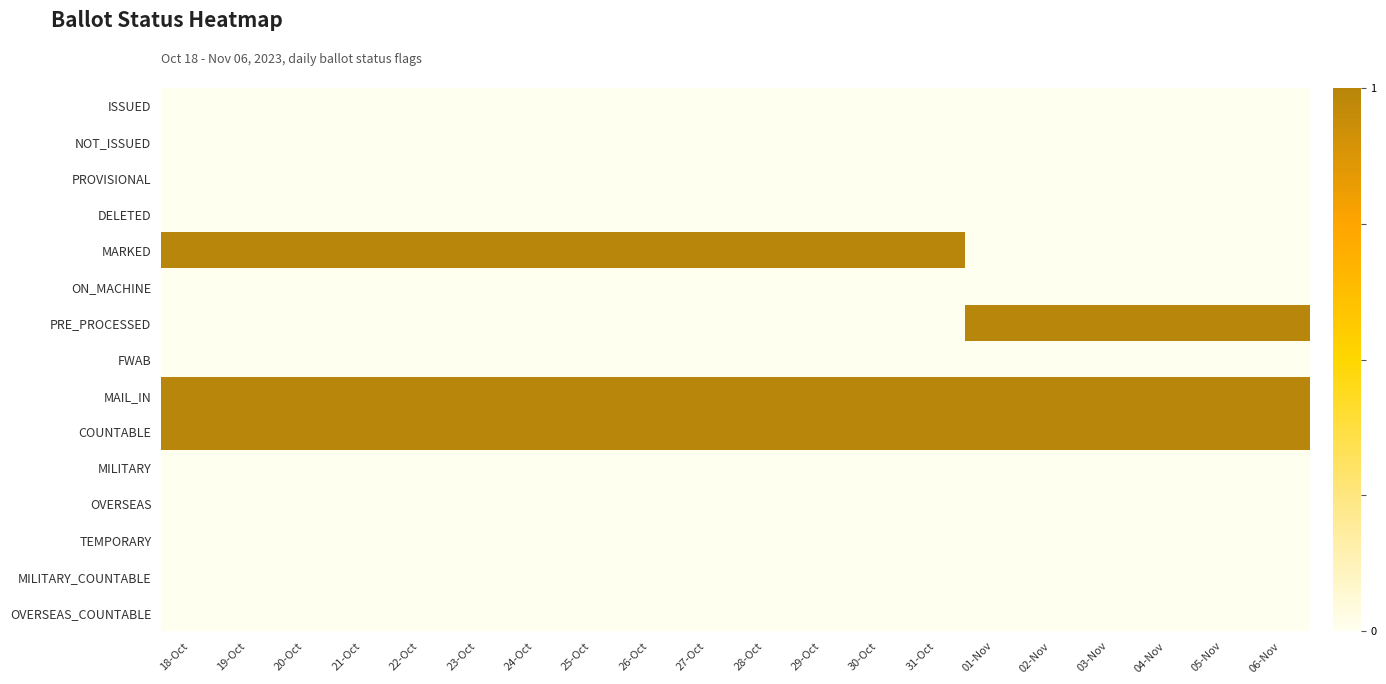

Reading left to right, transcribe all the data shown in this chart.

ISSUED: 18-Oct=0	19-Oct=0	20-Oct=0	21-Oct=0	22-Oct=0	23-Oct=0	24-Oct=0	25-Oct=0	26-Oct=0	27-Oct=0	28-Oct=0	29-Oct=0	30-Oct=0	31-Oct=0	01-Nov=0	02-Nov=0	03-Nov=0	04-Nov=0	05-Nov=0	06-Nov=0
NOT_ISSUED: 18-Oct=0	19-Oct=0	20-Oct=0	21-Oct=0	22-Oct=0	23-Oct=0	24-Oct=0	25-Oct=0	26-Oct=0	27-Oct=0	28-Oct=0	29-Oct=0	30-Oct=0	31-Oct=0	01-Nov=0	02-Nov=0	03-Nov=0	04-Nov=0	05-Nov=0	06-Nov=0
PROVISIONAL: 18-Oct=0	19-Oct=0	20-Oct=0	21-Oct=0	22-Oct=0	23-Oct=0	24-Oct=0	25-Oct=0	26-Oct=0	27-Oct=0	28-Oct=0	29-Oct=0	30-Oct=0	31-Oct=0	01-Nov=0	02-Nov=0	03-Nov=0	04-Nov=0	05-Nov=0	06-Nov=0
DELETED: 18-Oct=0	19-Oct=0	20-Oct=0	21-Oct=0	22-Oct=0	23-Oct=0	24-Oct=0	25-Oct=0	26-Oct=0	27-Oct=0	28-Oct=0	29-Oct=0	30-Oct=0	31-Oct=0	01-Nov=0	02-Nov=0	03-Nov=0	04-Nov=0	05-Nov=0	06-Nov=0
MARKED: 18-Oct=1	19-Oct=1	20-Oct=1	21-Oct=1	22-Oct=1	23-Oct=1	24-Oct=1	25-Oct=1	26-Oct=1	27-Oct=1	28-Oct=1	29-Oct=1	30-Oct=1	31-Oct=1	01-Nov=0	02-Nov=0	03-Nov=0	04-Nov=0	05-Nov=0	06-Nov=0
ON_MACHINE: 18-Oct=0	19-Oct=0	20-Oct=0	21-Oct=0	22-Oct=0	23-Oct=0	24-Oct=0	25-Oct=0	26-Oct=0	27-Oct=0	28-Oct=0	29-Oct=0	30-Oct=0	31-Oct=0	01-Nov=0	02-Nov=0	03-Nov=0	04-Nov=0	05-Nov=0	06-Nov=0
PRE_PROCESSED: 18-Oct=0	19-Oct=0	20-Oct=0	21-Oct=0	22-Oct=0	23-Oct=0	24-Oct=0	25-Oct=0	26-Oct=0	27-Oct=0	28-Oct=0	29-Oct=0	30-Oct=0	31-Oct=0	01-Nov=1	02-Nov=1	03-Nov=1	04-Nov=1	05-Nov=1	06-Nov=1
FWAB: 18-Oct=0	19-Oct=0	20-Oct=0	21-Oct=0	22-Oct=0	23-Oct=0	24-Oct=0	25-Oct=0	26-Oct=0	27-Oct=0	28-Oct=0	29-Oct=0	30-Oct=0	31-Oct=0	01-Nov=0	02-Nov=0	03-Nov=0	04-Nov=0	05-Nov=0	06-Nov=0
MAIL_IN: 18-Oct=1	19-Oct=1	20-Oct=1	21-Oct=1	22-Oct=1	23-Oct=1	24-Oct=1	25-Oct=1	26-Oct=1	27-Oct=1	28-Oct=1	29-Oct=1	30-Oct=1	31-Oct=1	01-Nov=1	02-Nov=1	03-Nov=1	04-Nov=1	05-Nov=1	06-Nov=1
COUNTABLE: 18-Oct=1	19-Oct=1	20-Oct=1	21-Oct=1	22-Oct=1	23-Oct=1	24-Oct=1	25-Oct=1	26-Oct=1	27-Oct=1	28-Oct=1	29-Oct=1	30-Oct=1	31-Oct=1	01-Nov=1	02-Nov=1	03-Nov=1	04-Nov=1	05-Nov=1	06-Nov=1
MILITARY: 18-Oct=0	19-Oct=0	20-Oct=0	21-Oct=0	22-Oct=0	23-Oct=0	24-Oct=0	25-Oct=0	26-Oct=0	27-Oct=0	28-Oct=0	29-Oct=0	30-Oct=0	31-Oct=0	01-Nov=0	02-Nov=0	03-Nov=0	04-Nov=0	05-Nov=0	06-Nov=0
OVERSEAS: 18-Oct=0	19-Oct=0	20-Oct=0	21-Oct=0	22-Oct=0	23-Oct=0	24-Oct=0	25-Oct=0	26-Oct=0	27-Oct=0	28-Oct=0	29-Oct=0	30-Oct=0	31-Oct=0	01-Nov=0	02-Nov=0	03-Nov=0	04-Nov=0	05-Nov=0	06-Nov=0
TEMPORARY: 18-Oct=0	19-Oct=0	20-Oct=0	21-Oct=0	22-Oct=0	23-Oct=0	24-Oct=0	25-Oct=0	26-Oct=0	27-Oct=0	28-Oct=0	29-Oct=0	30-Oct=0	31-Oct=0	01-Nov=0	02-Nov=0	03-Nov=0	04-Nov=0	05-Nov=0	06-Nov=0
MILITARY_COUNTABLE: 18-Oct=0	19-Oct=0	20-Oct=0	21-Oct=0	22-Oct=0	23-Oct=0	24-Oct=0	25-Oct=0	26-Oct=0	27-Oct=0	28-Oct=0	29-Oct=0	30-Oct=0	31-Oct=0	01-Nov=0	02-Nov=0	03-Nov=0	04-Nov=0	05-Nov=0	06-Nov=0
OVERSEAS_COUNTABLE: 18-Oct=0	19-Oct=0	20-Oct=0	21-Oct=0	22-Oct=0	23-Oct=0	24-Oct=0	25-Oct=0	26-Oct=0	27-Oct=0	28-Oct=0	29-Oct=0	30-Oct=0	31-Oct=0	01-Nov=0	02-Nov=0	03-Nov=0	04-Nov=0	05-Nov=0	06-Nov=0